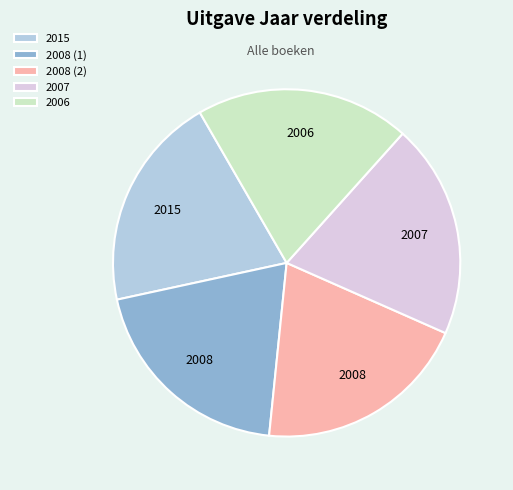

Do 2015 and 2008 (2) together represent more than half of the pie?

No